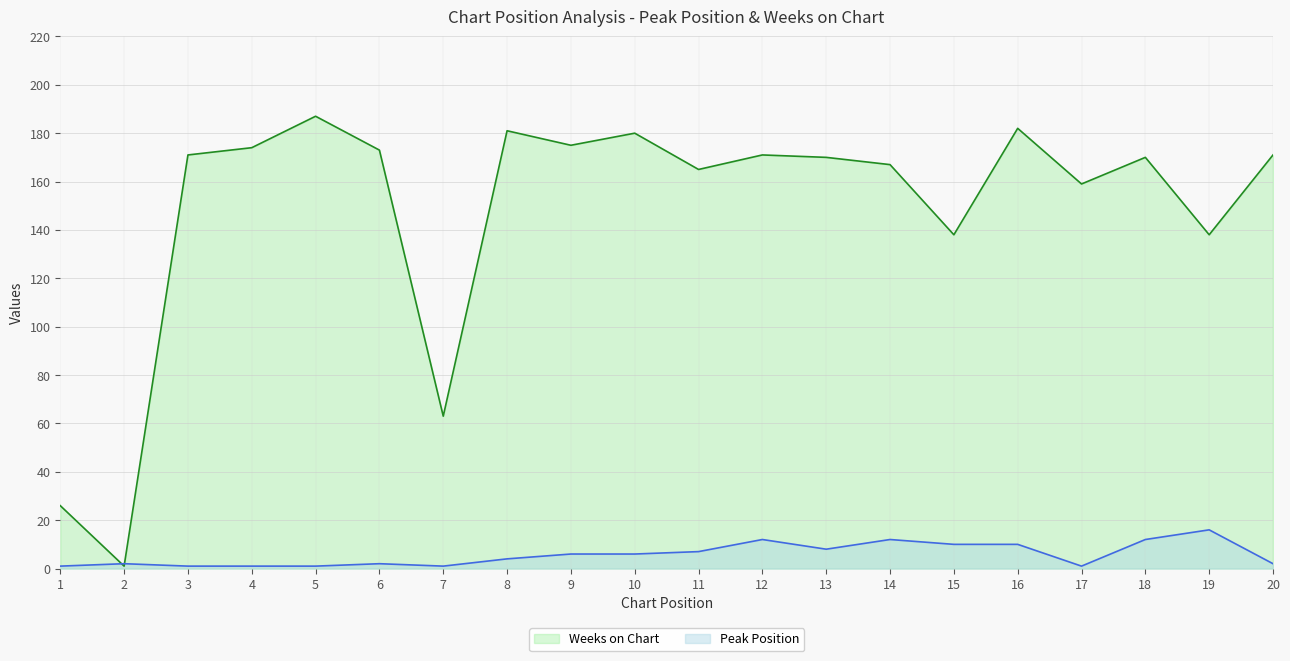

At how many categories does at least one series exceed 45?

18